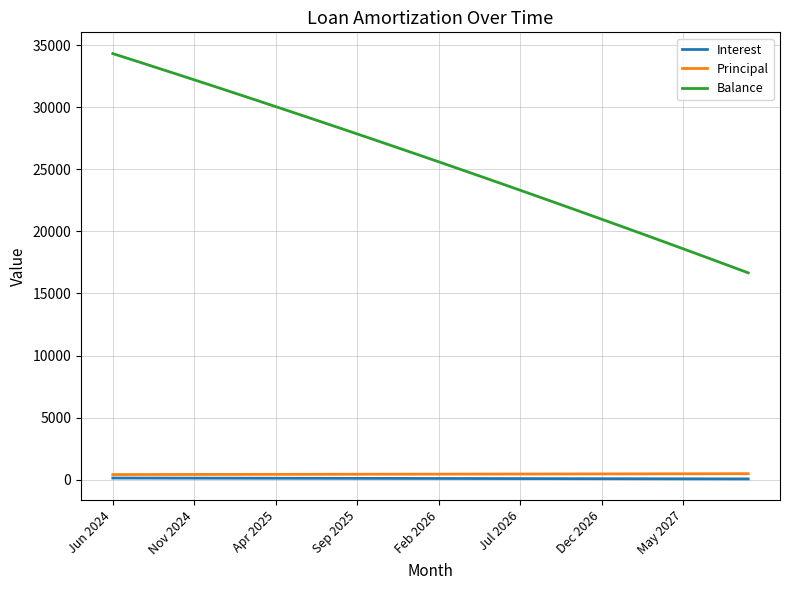

Which series has the largest total across all categories?

Balance